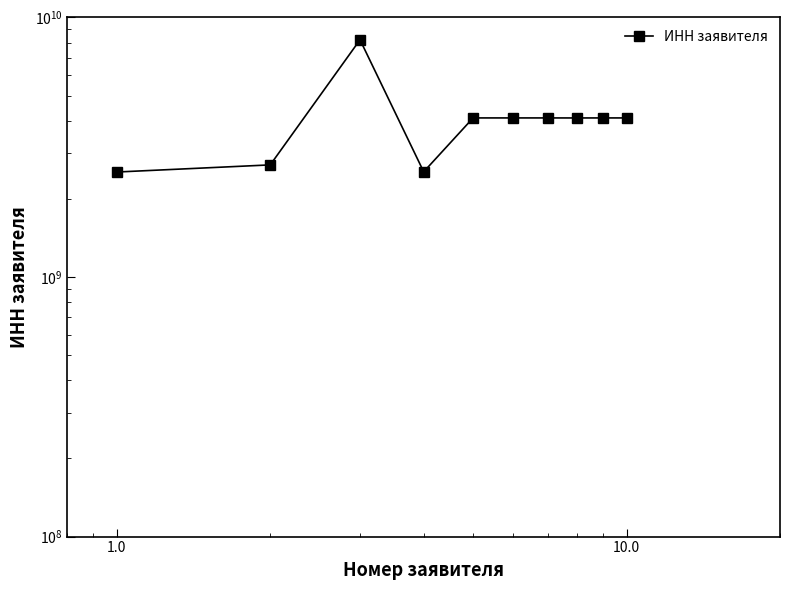

What is the ratio of the value at 0.0 to the value at 10.0?

1.0